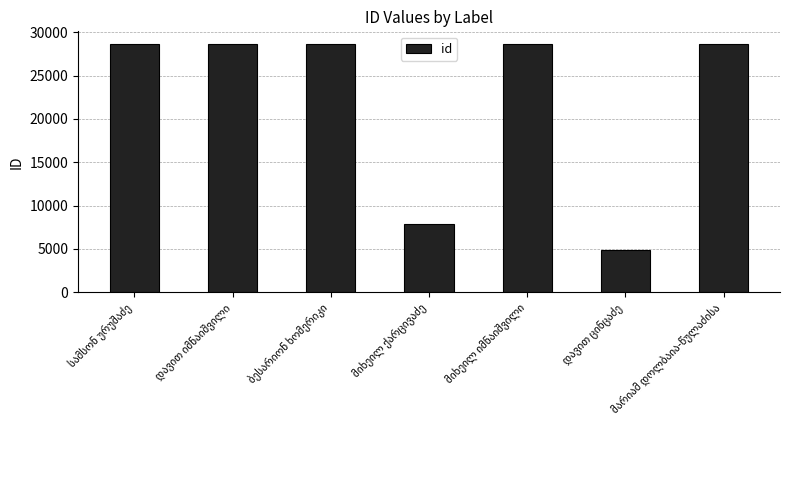

What is the average value?

22311